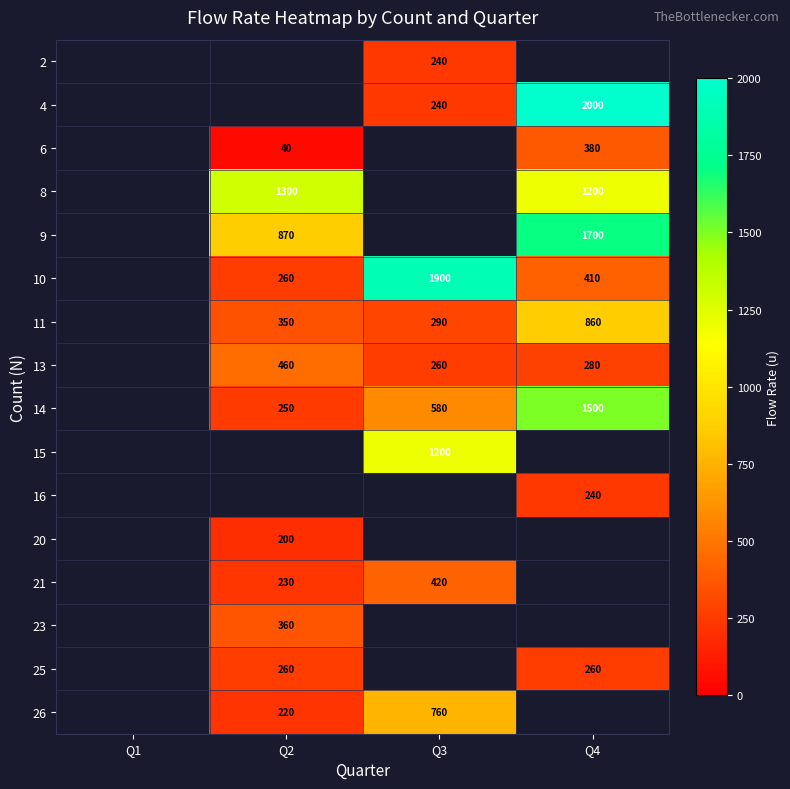

The value of 25 at Q2 is 371.9. True or false?

False